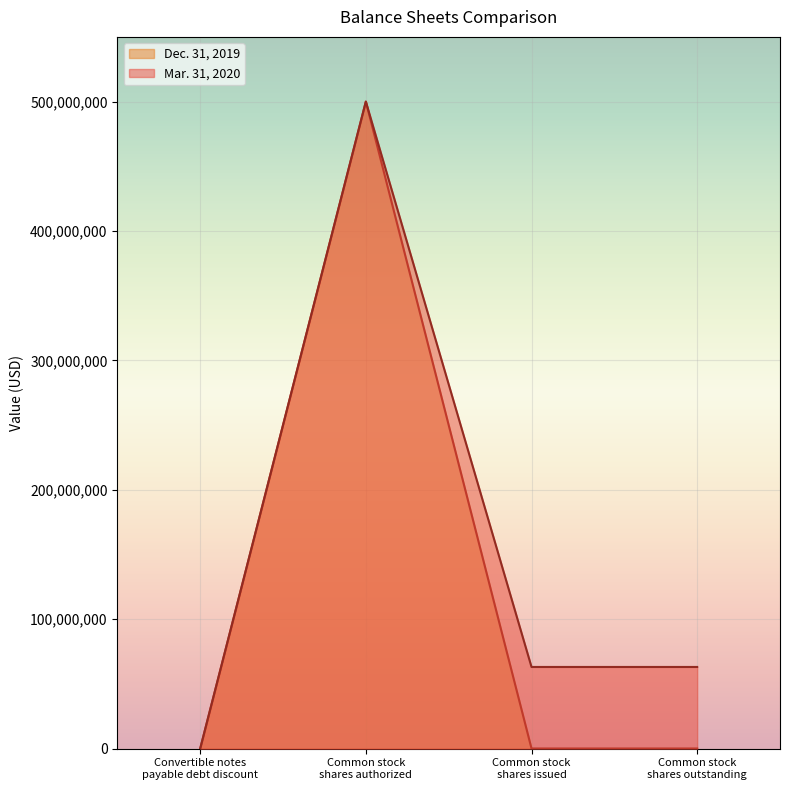

What are all the series names shown in the legend?

Dec. 31, 2019, Mar. 31, 2020